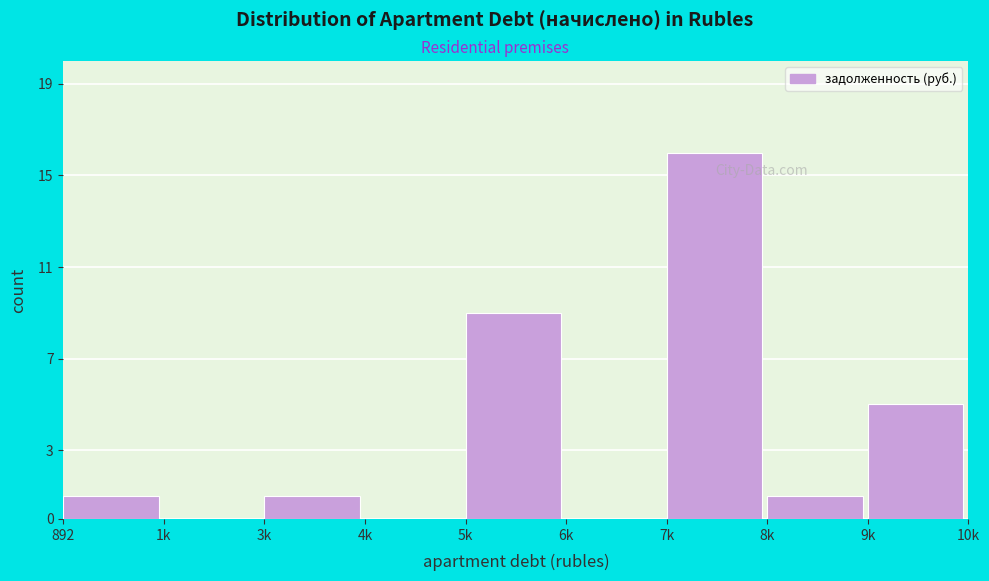

Reading right to left, extract all data points from this chart.

9k=5	8k=1	7k=16	6k=0	5k=9	4k=0	3k=1	1k=0	892=1